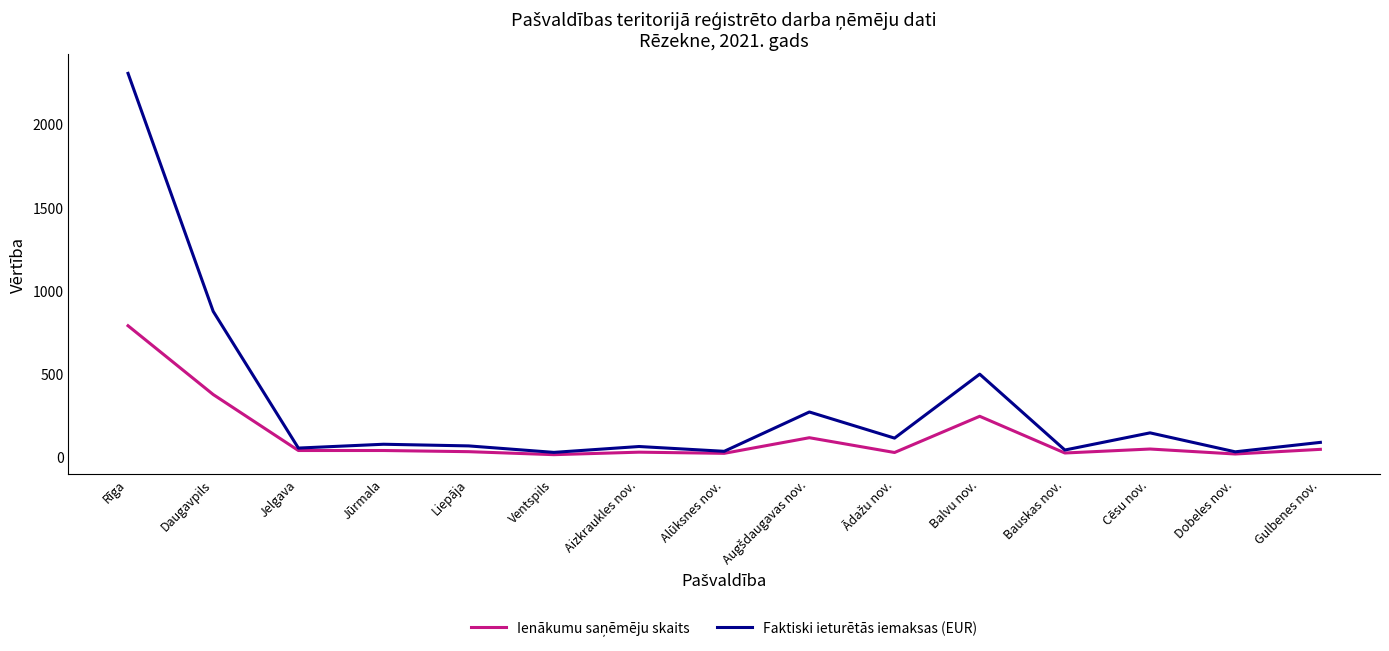

At which label is Faktiski ieturētās iemaksas (EUR) closest to 1165?

Daugavpils